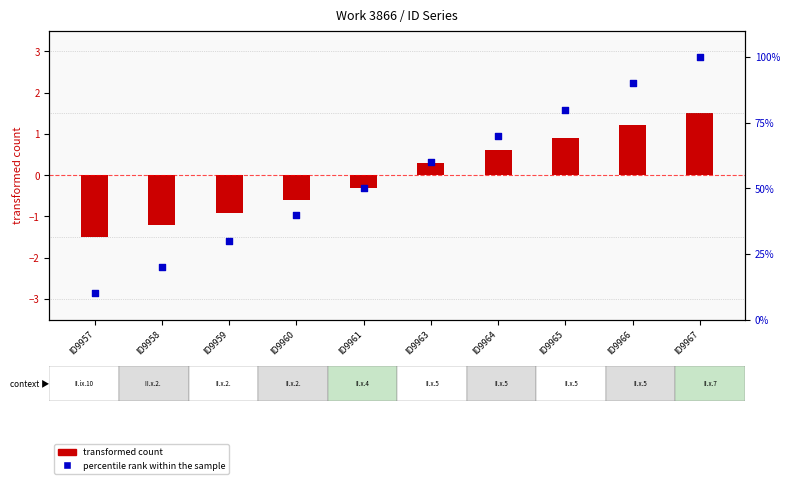

Which series contains the highest Y value?

percentile rank within the sample